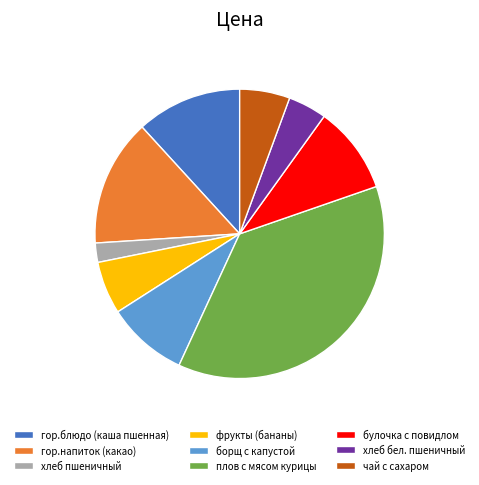

Which slice is the smallest?

хлеб пшеничный